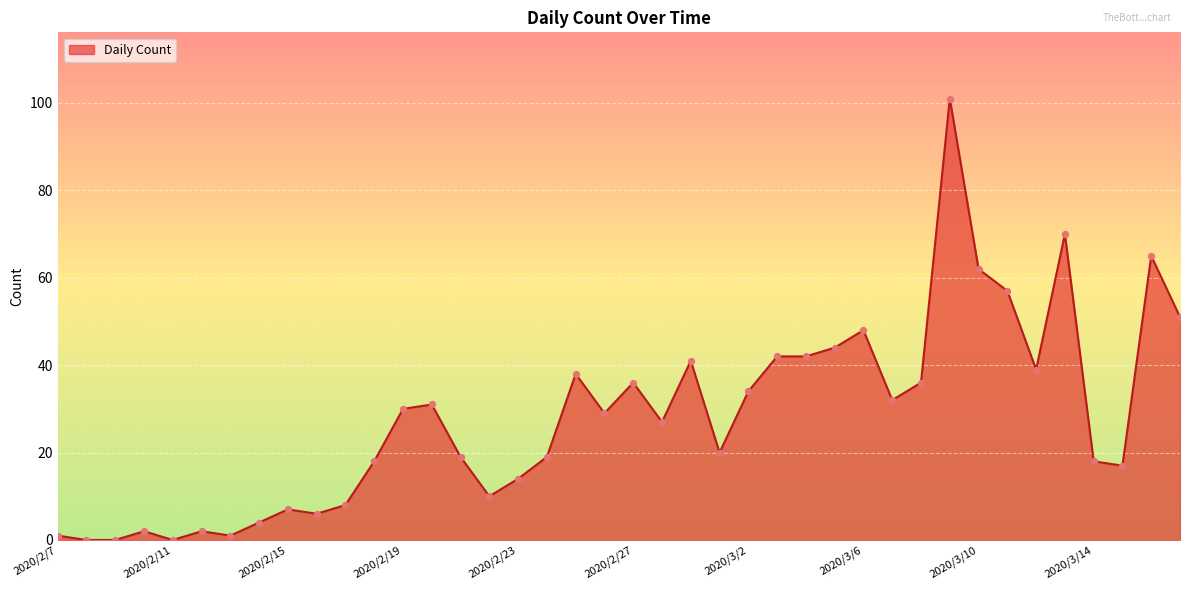

What is the difference between the maximum and minimum values?

101